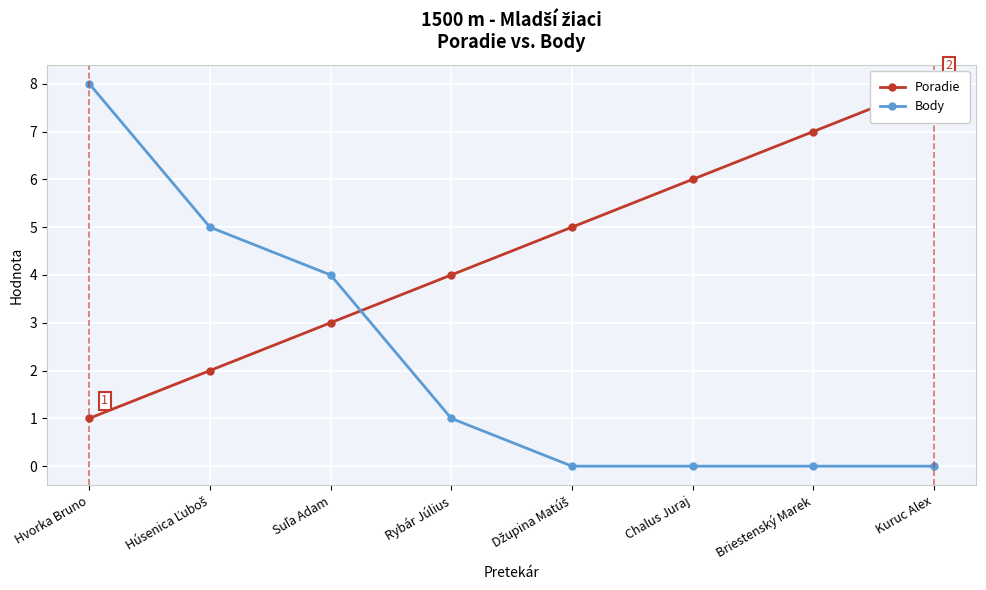

Which category has the highest value across all series?

Kuruc Alex